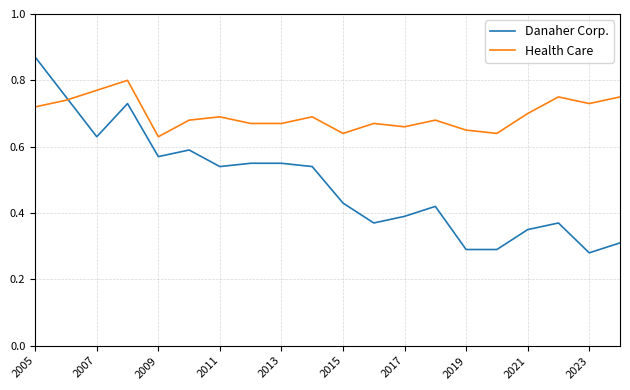

Which series has the largest total across all categories?

Health Care